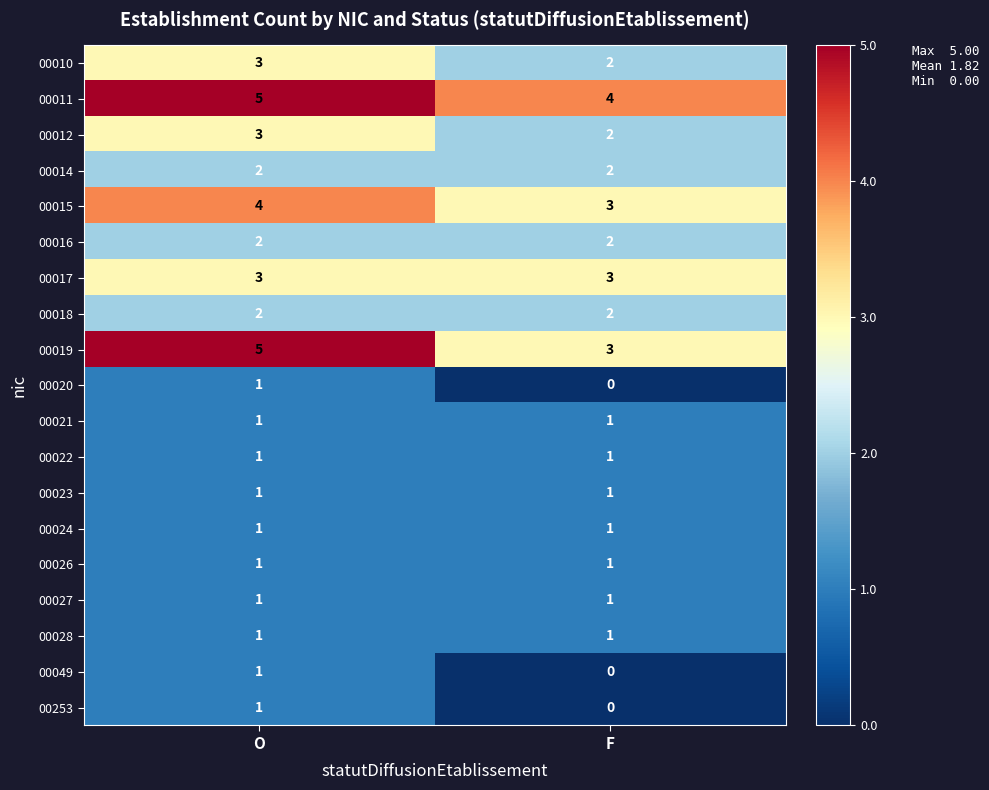

The value of 00016 at O is 2. True or false?

True